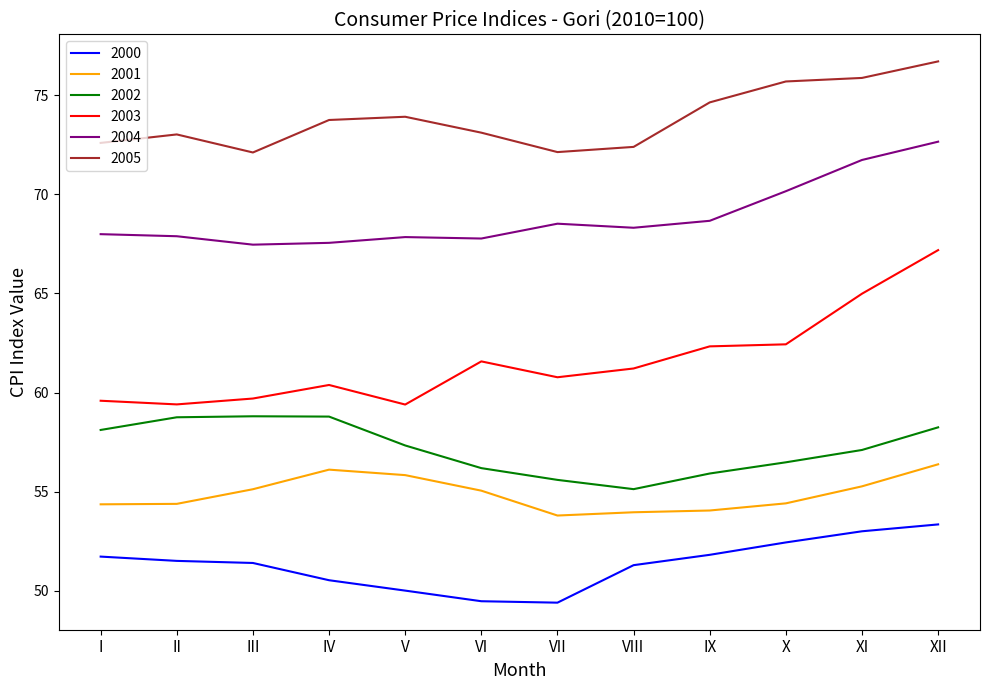

Is it true that 2004 equals 68.5 at VII?

True